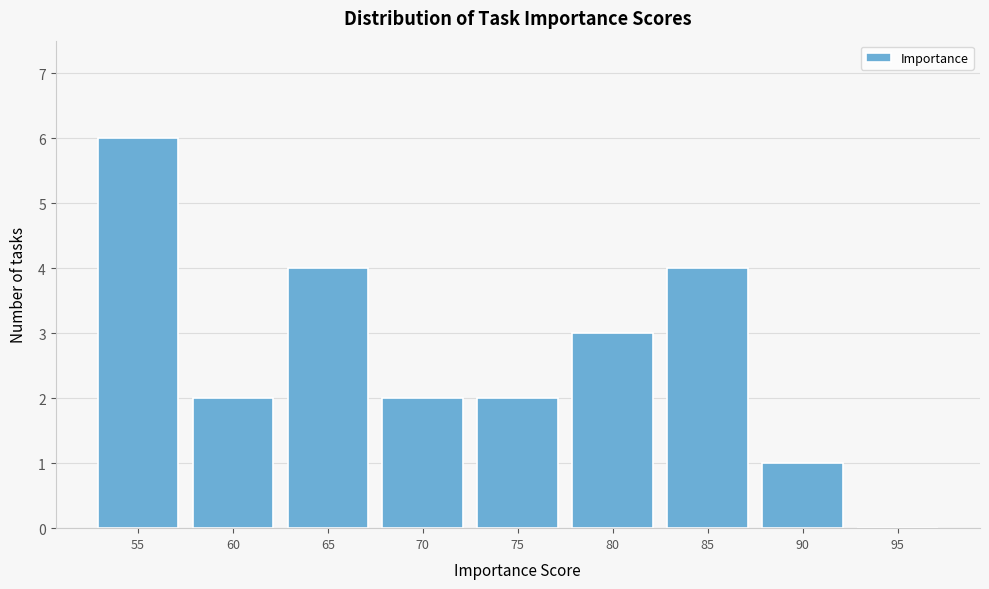

Reading left to right, extract all data points from this chart.

55=6	60=2	65=4	70=2	75=2	80=3	85=4	90=1	95=0